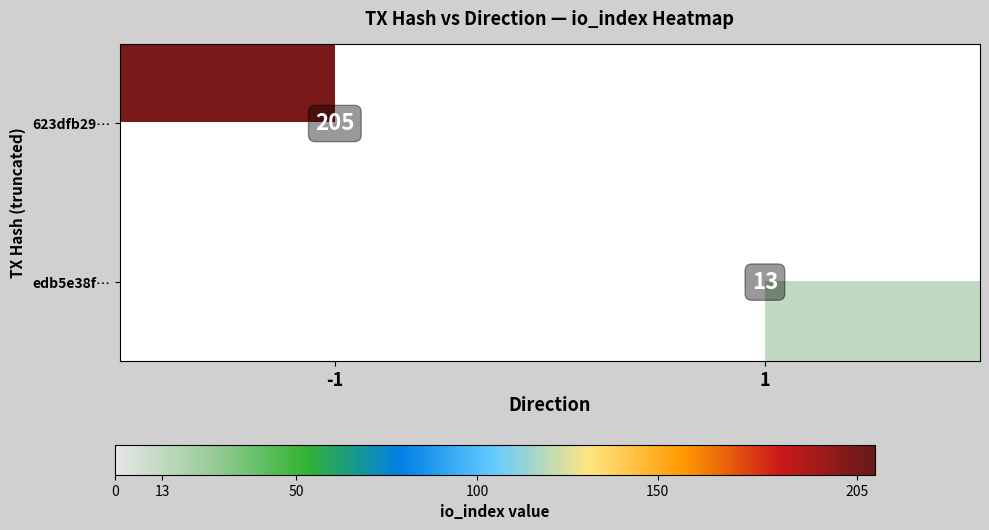

The edb5e38f… series shows 17 at 1. True or false?

False